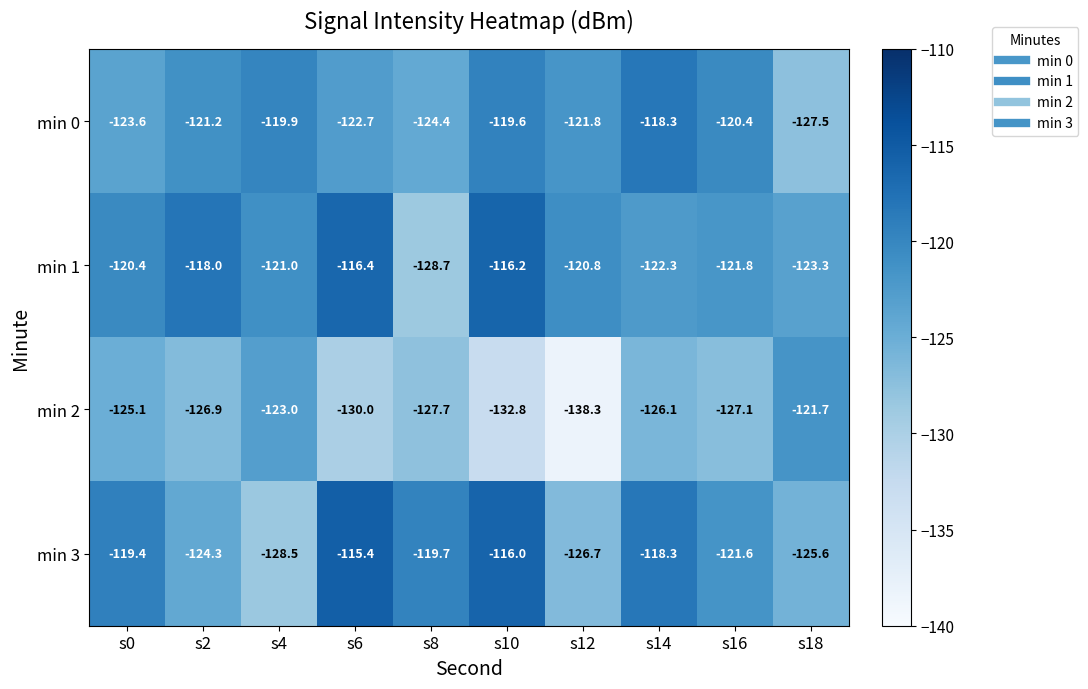

Which label corresponds to the smallest value in the chart?

s12